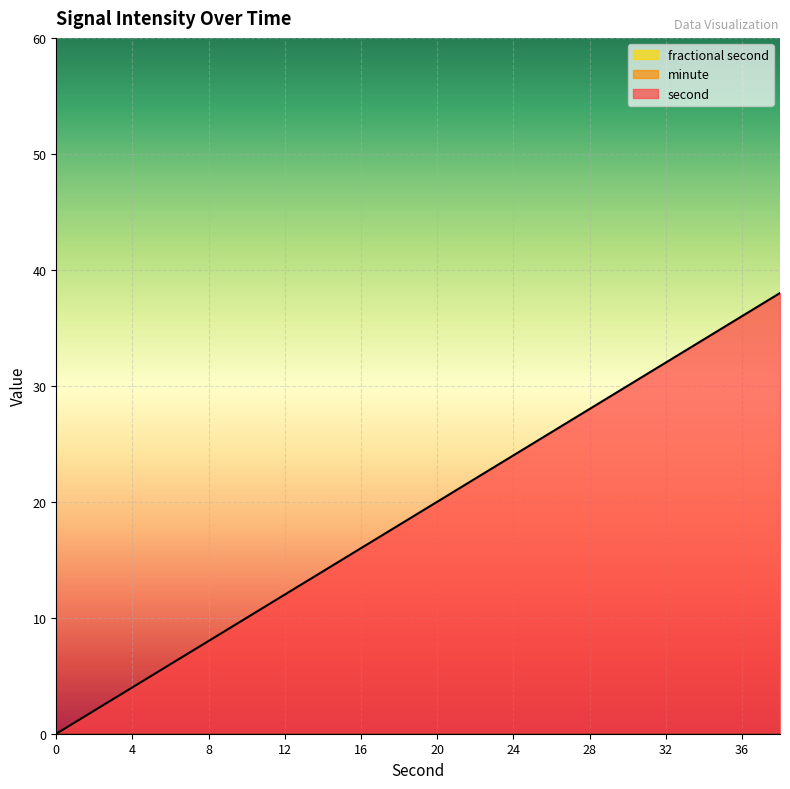

The minute series shows 0 at 0. True or false?

True